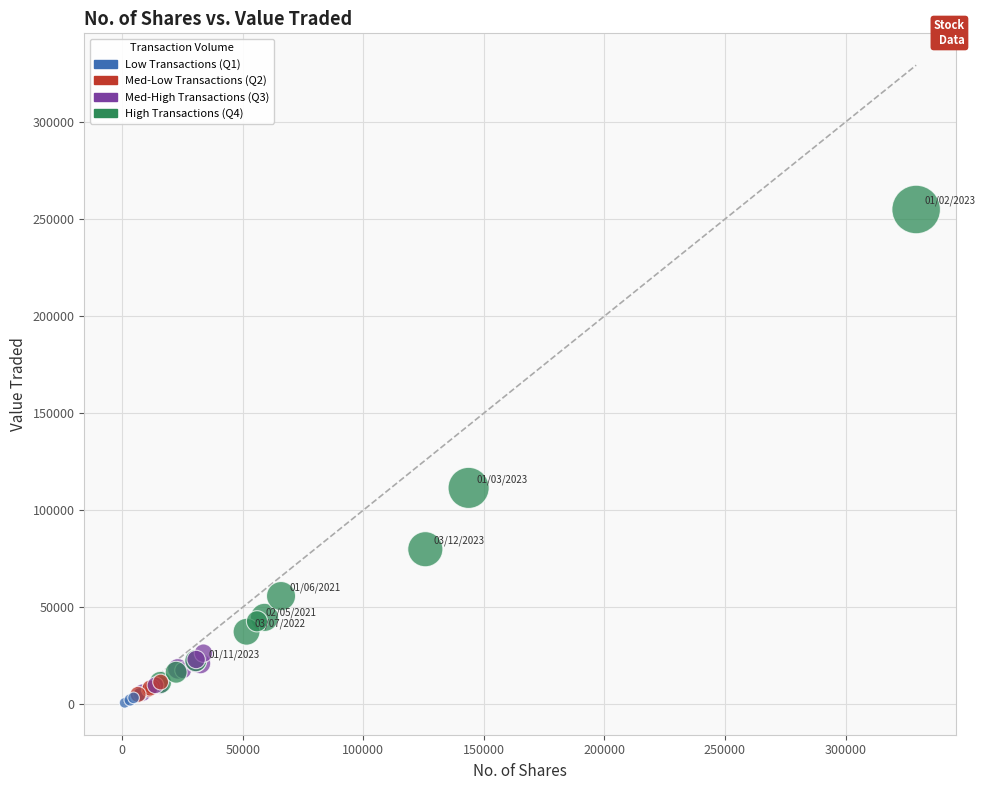

What Y value in the scatter plot is closest to 127819?

111467